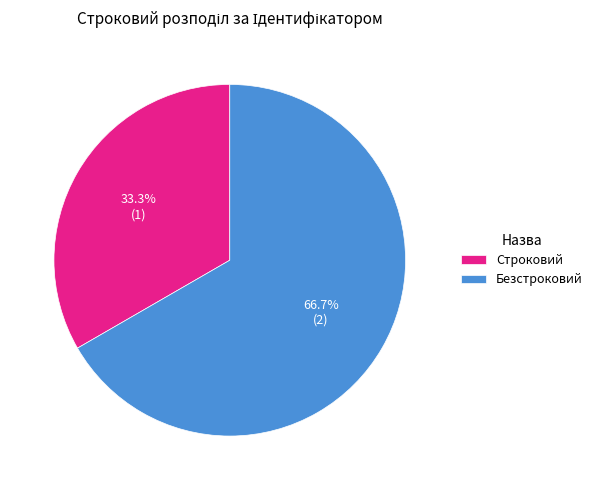

Which category accounts for the majority?

Безстроковий